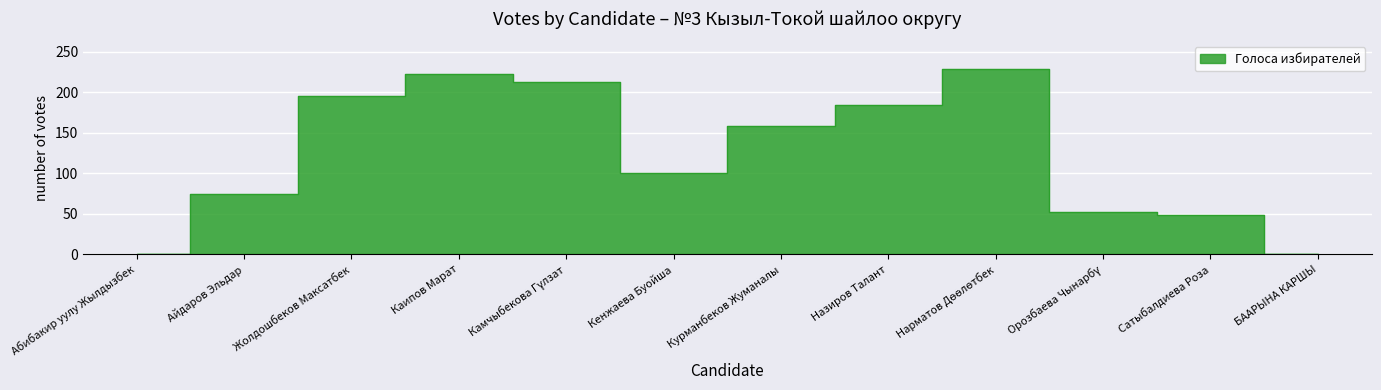

At which category does the data reach its first local valley?

Кенжаева Буойша